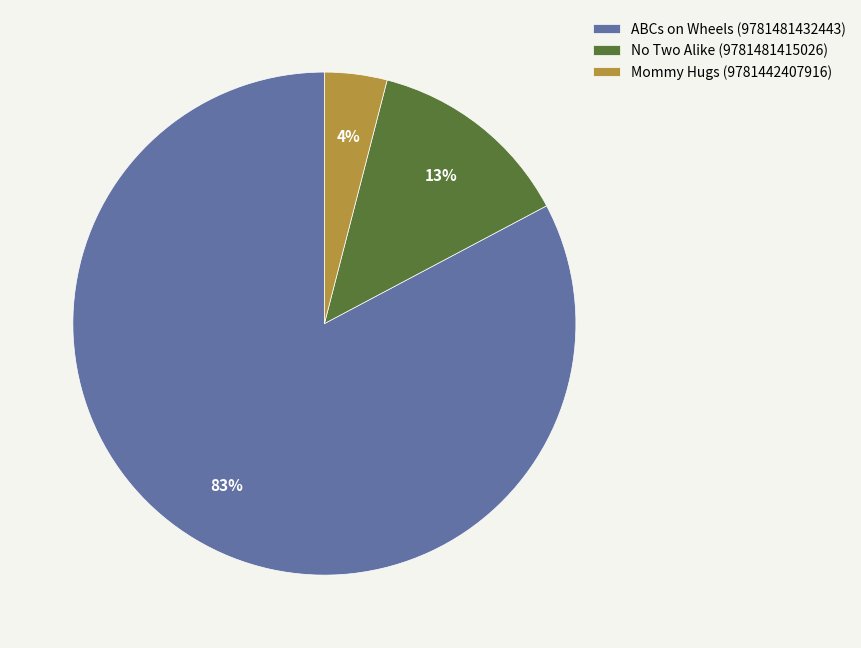

Do Mommy Hugs (9781442407916) and No Two Alike (9781481415026) together represent more than half of the pie?

No